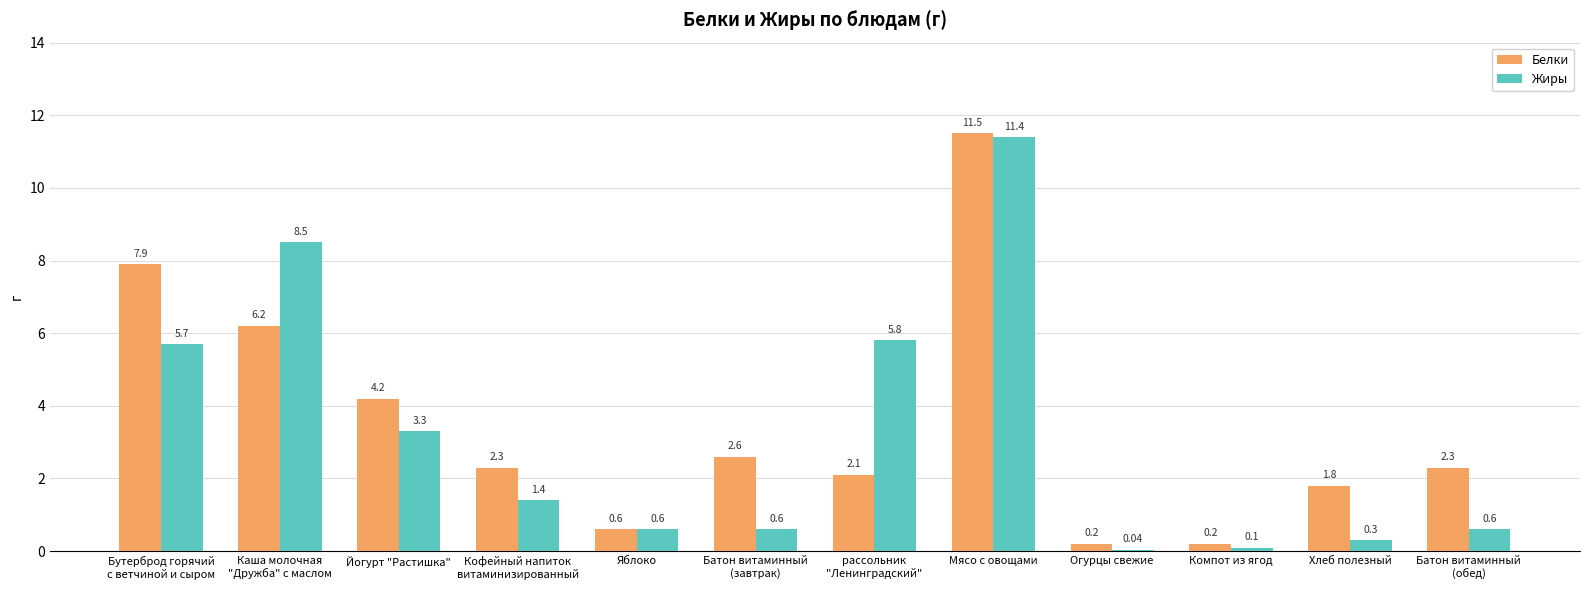

What is the sum of all Жиры values?

38.3